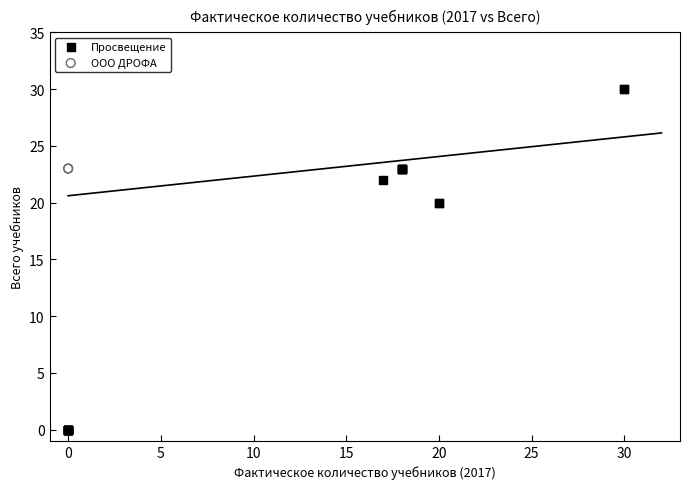

What are all the series names shown in the legend?

Просвещение, ООО ДРОФА